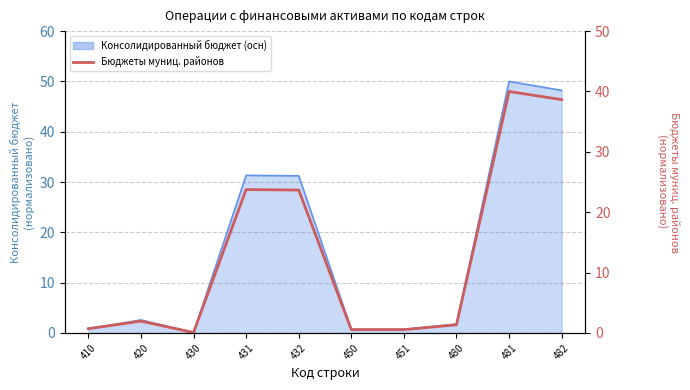

At which category does the data reach its first local valley?

430